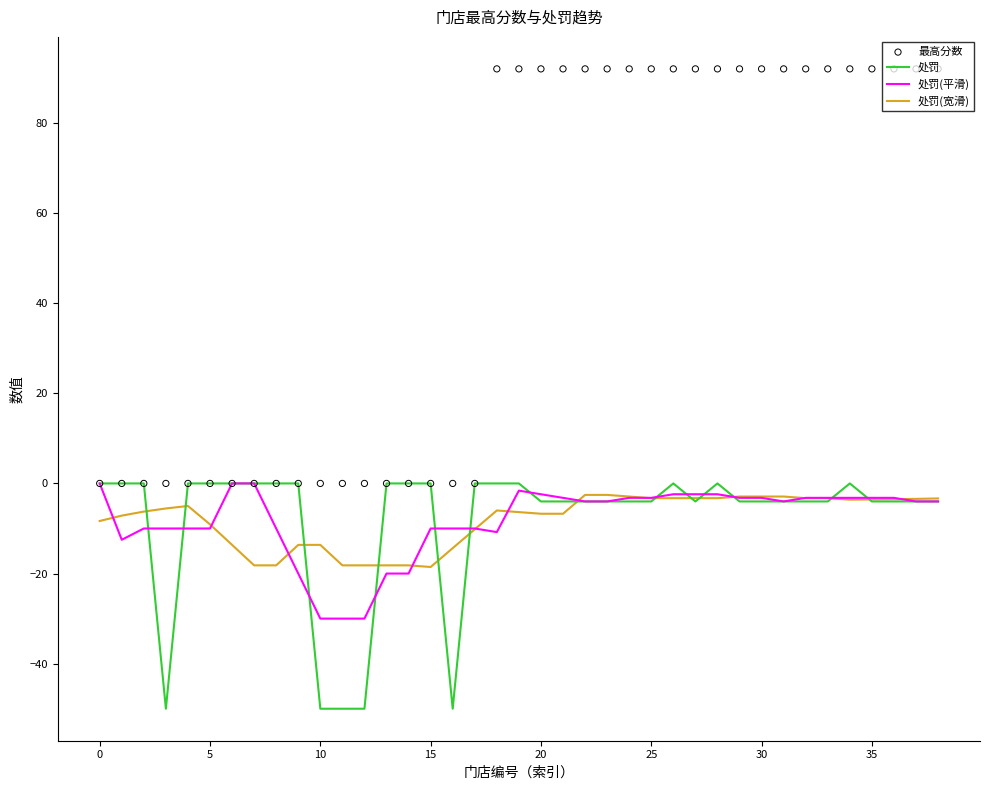

Is the value of 处罚 at 35 greater than the value of 处罚(平滑) at 25?

No